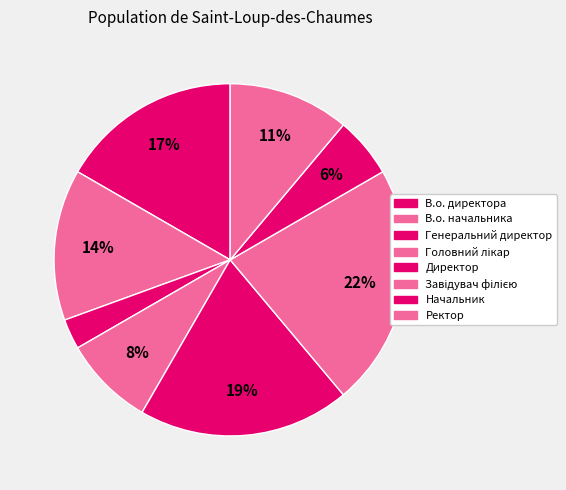

Is there a majority slice in this chart?

No